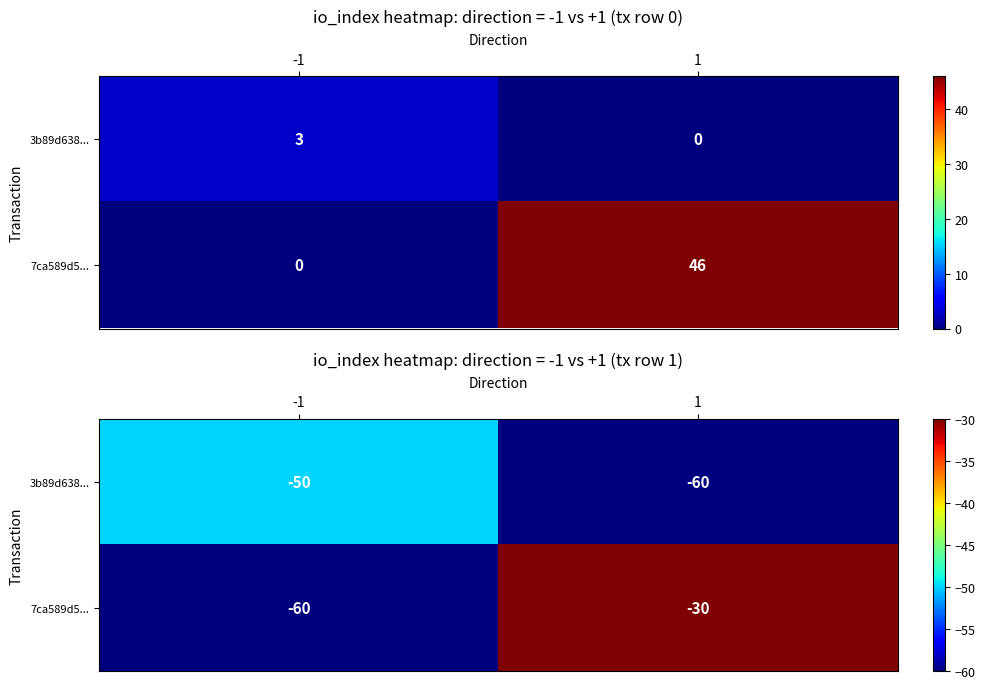

What is the maximum value for 7ca589d5...?

-30